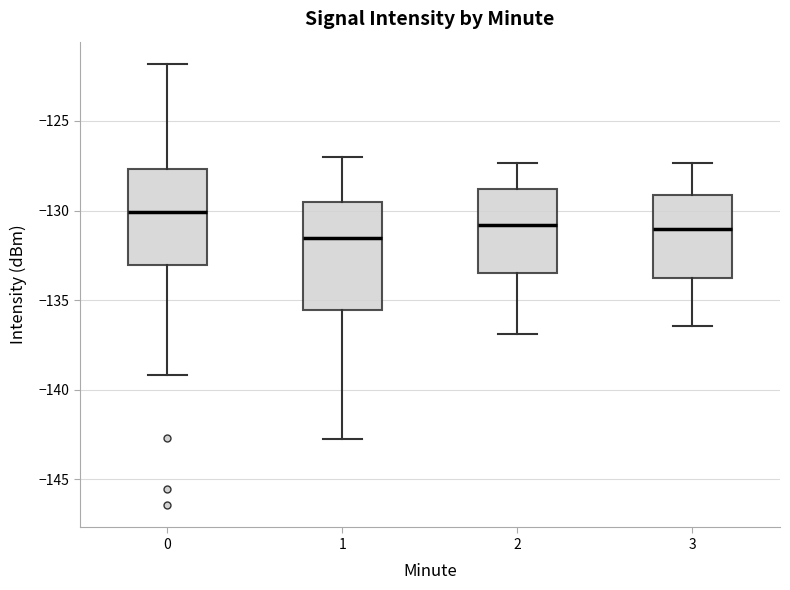

Reading left to right, read every box against the y-axis: the position of its median line, the range the box covers, and the ends of its whiskers. The values are not printed on the chart, so give them approximately, as read against the axis.

0: median -130.0, box -133.0 to -127.5, whiskers -139.0 to -122.0
1: median -131.5, box -135.5 to -129.5, whiskers -143.0 to -127.0
2: median -131.0, box -133.5 to -129.0, whiskers -137.0 to -127.5
3: median -131.0, box -134.0 to -129.0, whiskers -136.5 to -127.5